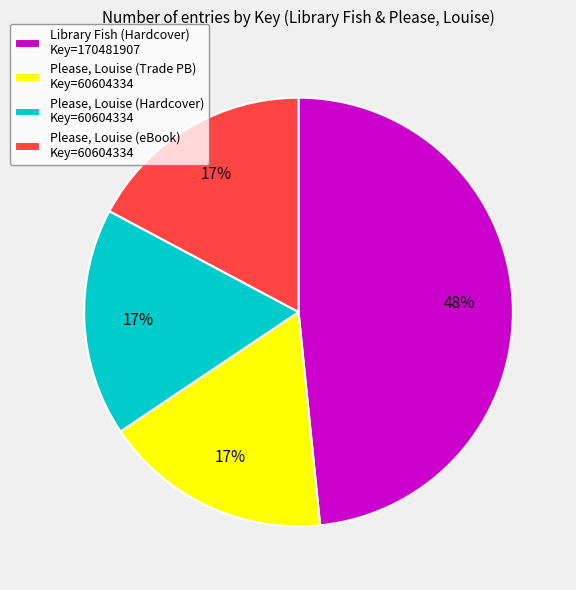

Approximately how many times larger is the value at Library Fish (Hardcover) Key=170481907 compared to Please, Louise (eBook) Key=60604334?

2.8